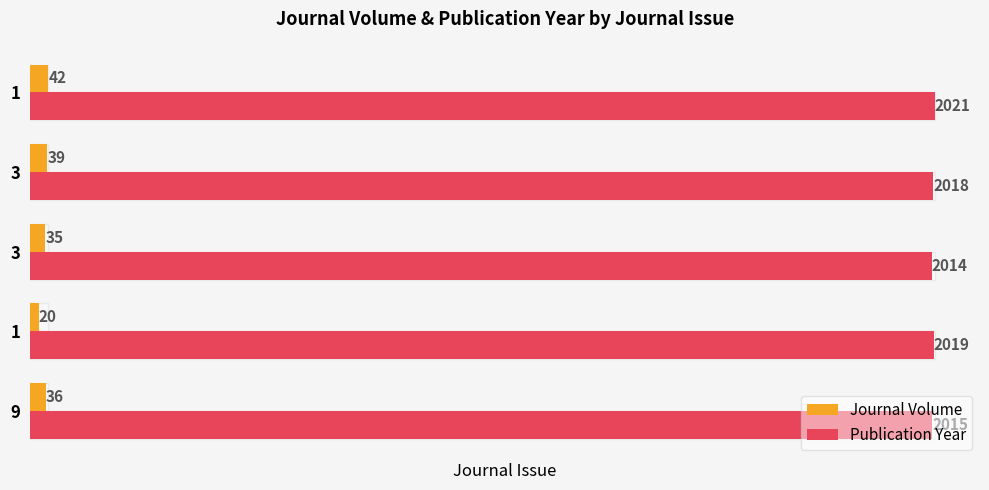

List the series in order of their peak value, lowest first.

Journal Volume, Publication Year